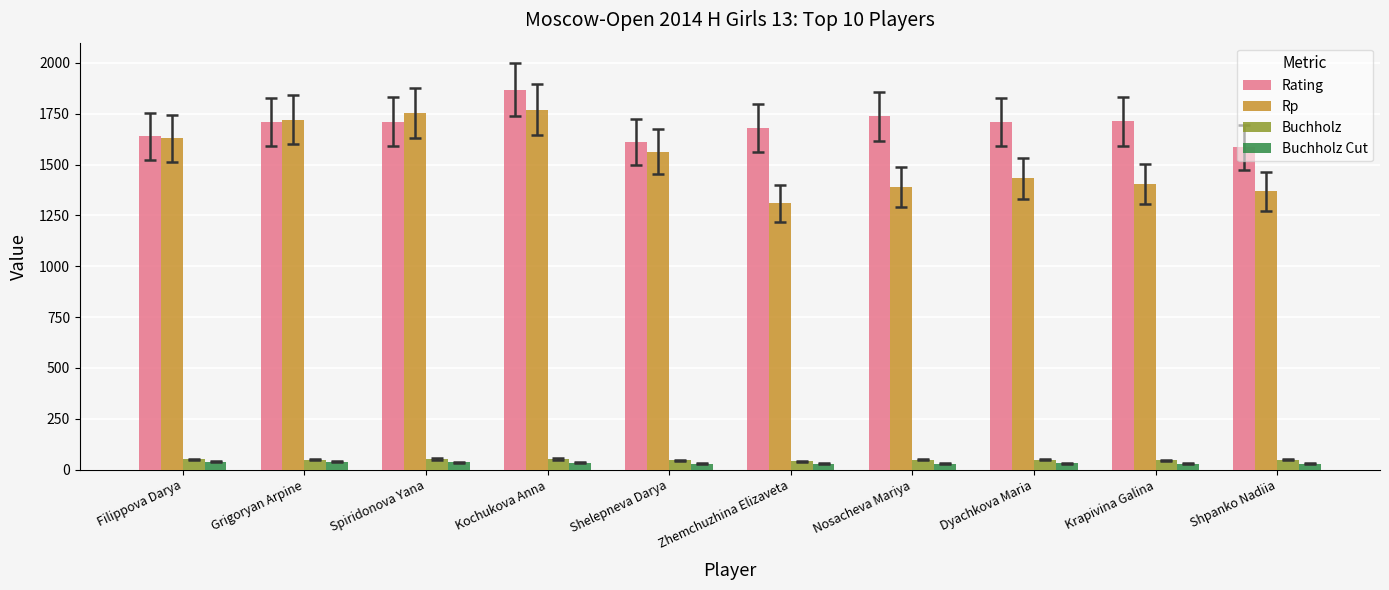

What position from the left is Kochukova Anna?

4